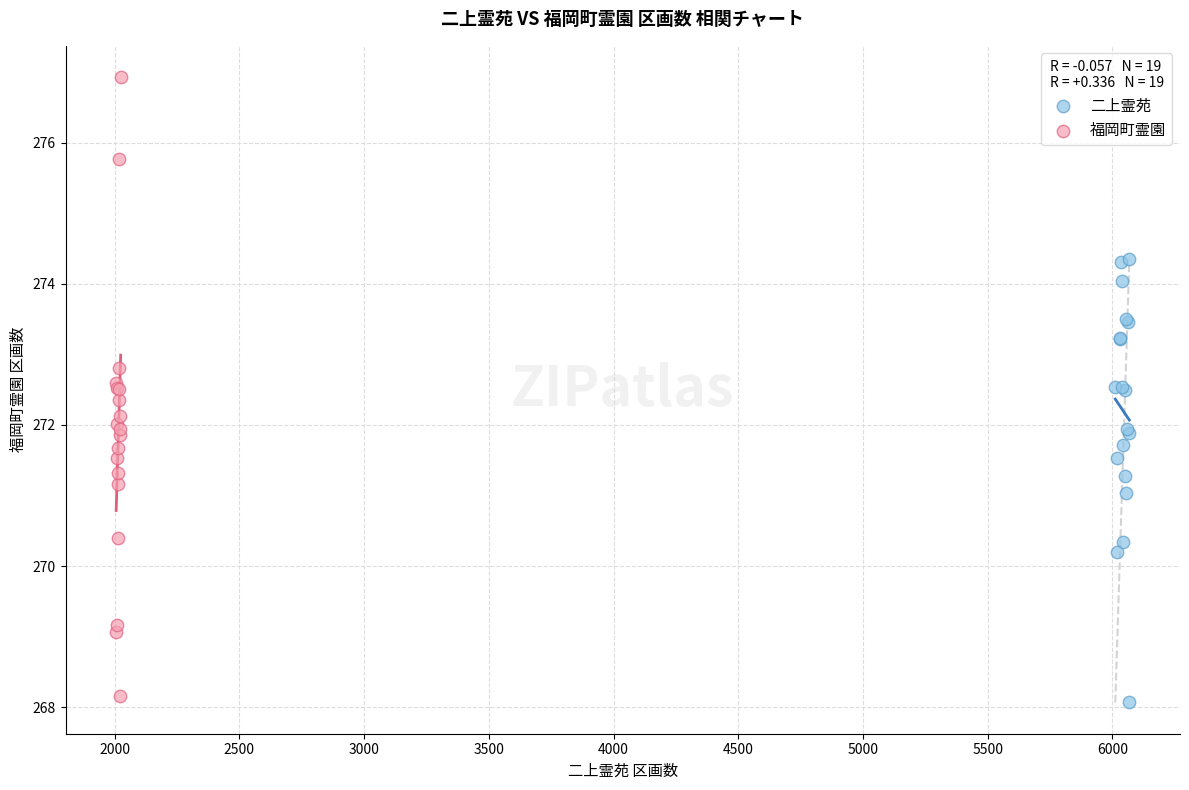

Which series has the widest spread of Y values?

福岡町霊園